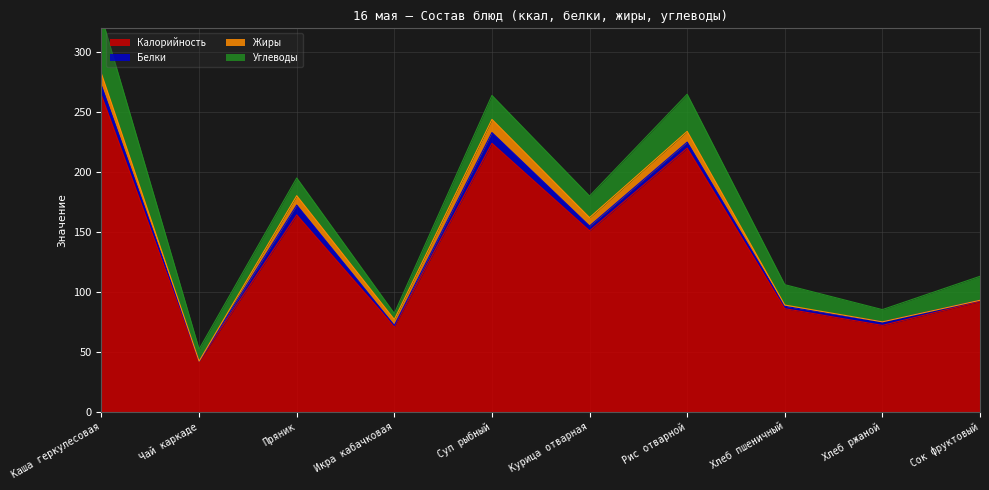

List the labels in order of Калорийность value, smallest first.

Чай каркаде, Икра кабачковая, Хлеб ржаной, Хлеб пшеничный, Сок фруктовый, Курица отварная, Пряник, Рис отварной, Суп рыбный, Каша геркулесовая